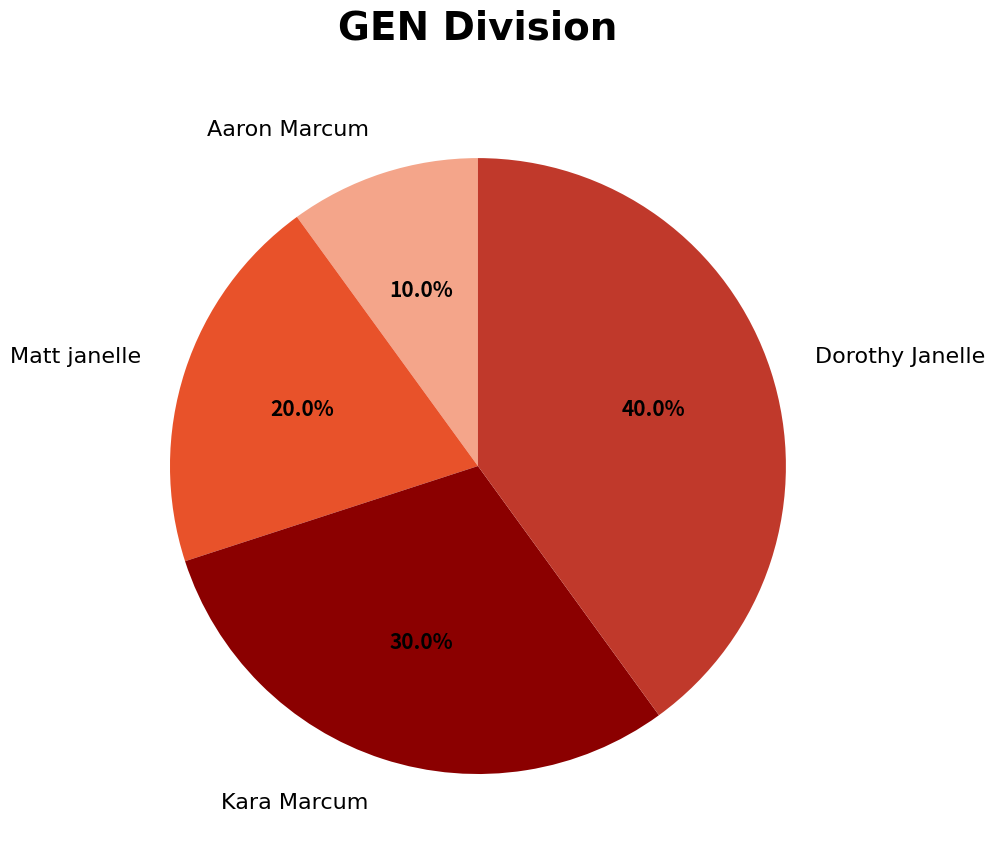

What percentage is NOT represented by Dorothy Janelle?

60.0%